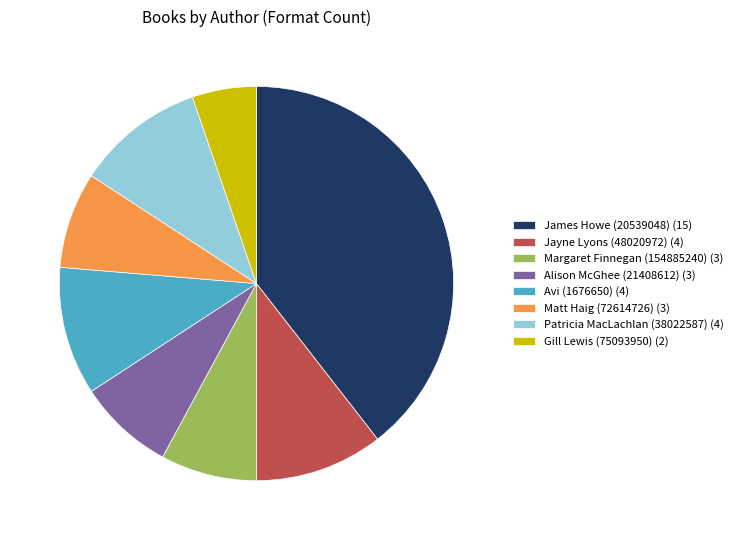

Between Avi (1676650) (4) and Matt Haig (72614726) (3), which is larger?

Avi (1676650) (4)